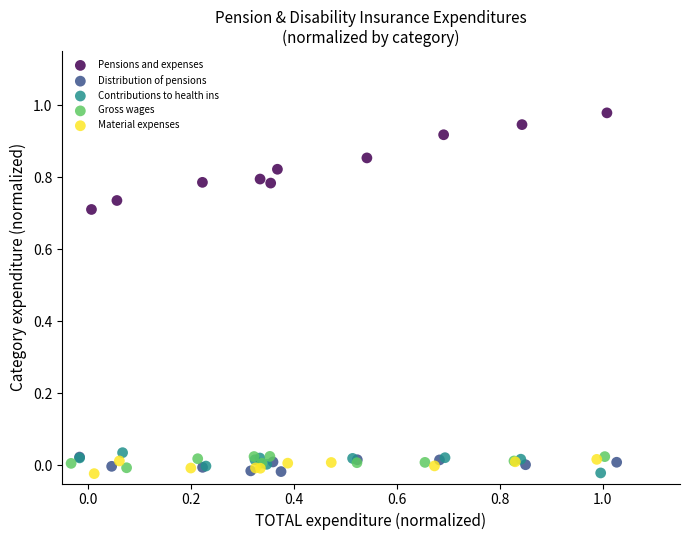

Which series has the widest spread of Y values?

Pensions and expenses